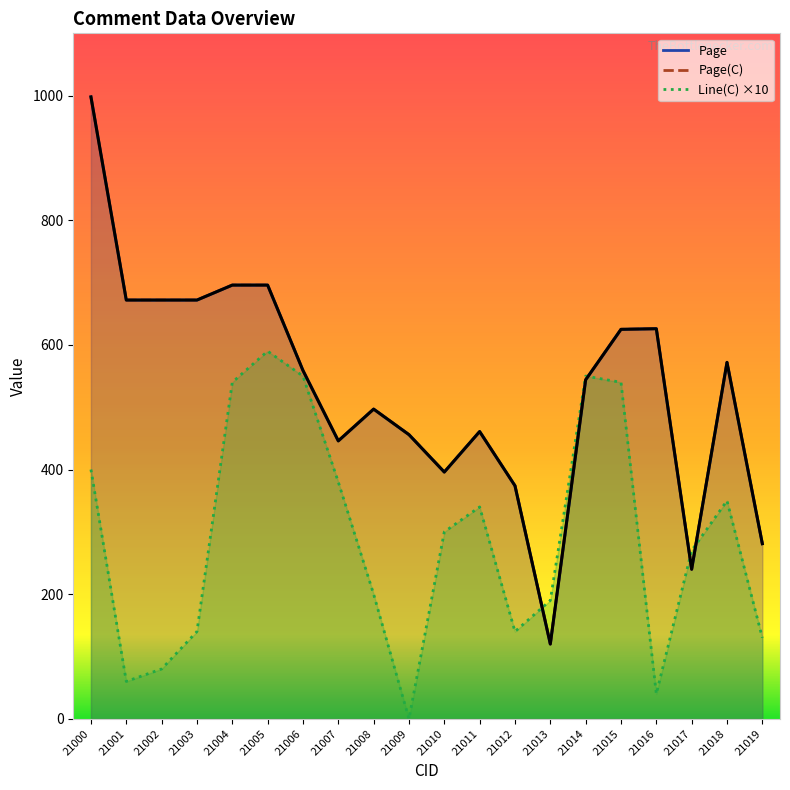

How many values in the Line(C) series exceed 300?

9